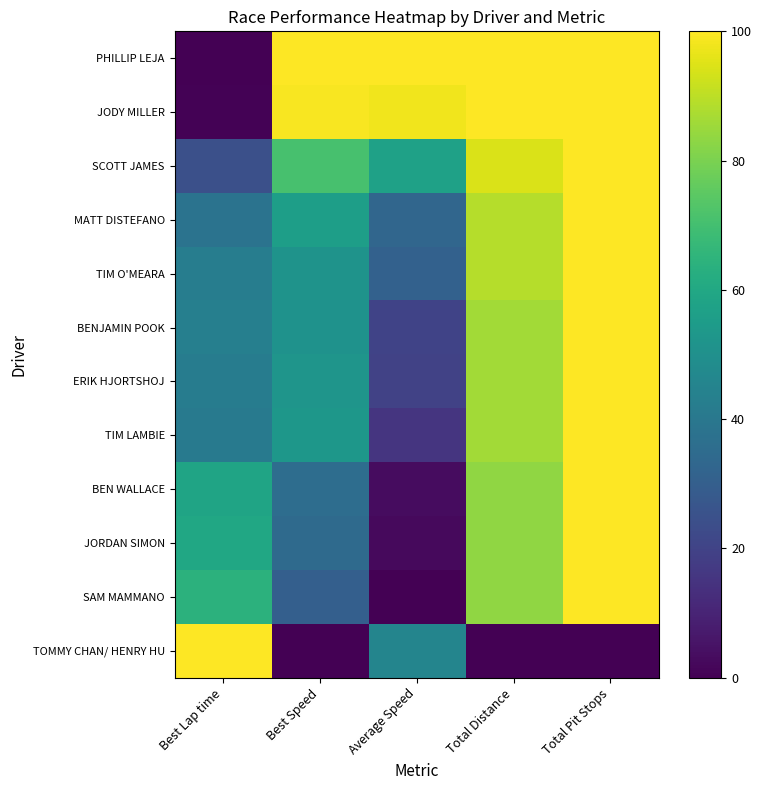

Rank the series by their maximum value, from lowest to highest.

PHILLIP LEJA, JODY MILLER, SCOTT JAMES, MATT DISTEFANO, TIM O'MEARA, BENJAMIN POOK, ERIK HJORTSHOJ, TIM LAMBIE, BEN WALLACE, JORDAN SIMON, SAM MAMMANO, TOMMY CHAN/ HENRY HU